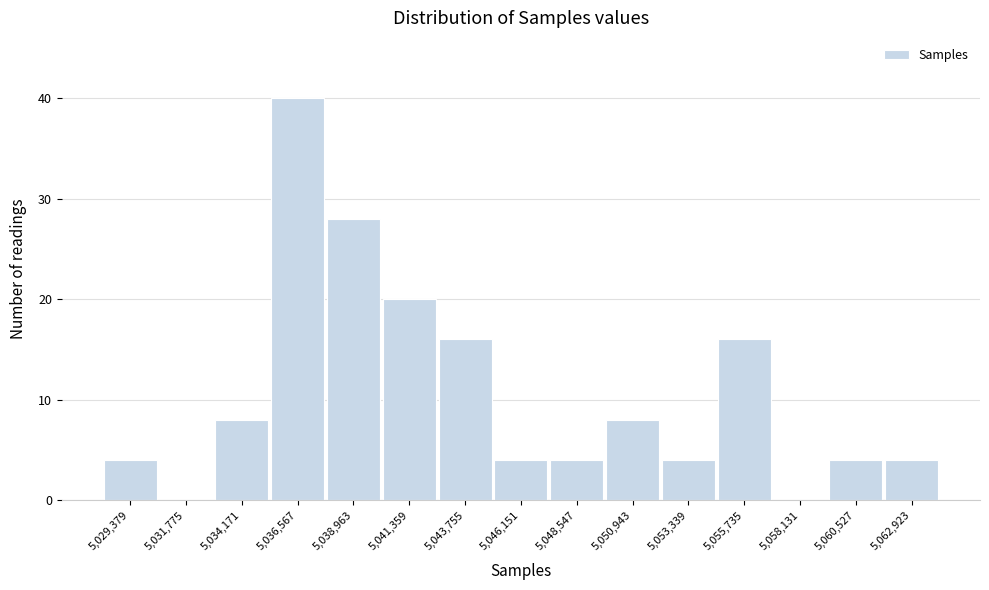

Reading left to right, list all the values displayed in this chart.

5,029,379=4	5,031,775=0	5,034,171=8	5,036,567=40	5,038,963=28	5,041,359=20	5,043,755=16	5,046,151=4	5,048,547=4	5,050,943=8	5,053,339=4	5,055,735=16	5,058,131=0	5,060,527=4	5,062,923=4